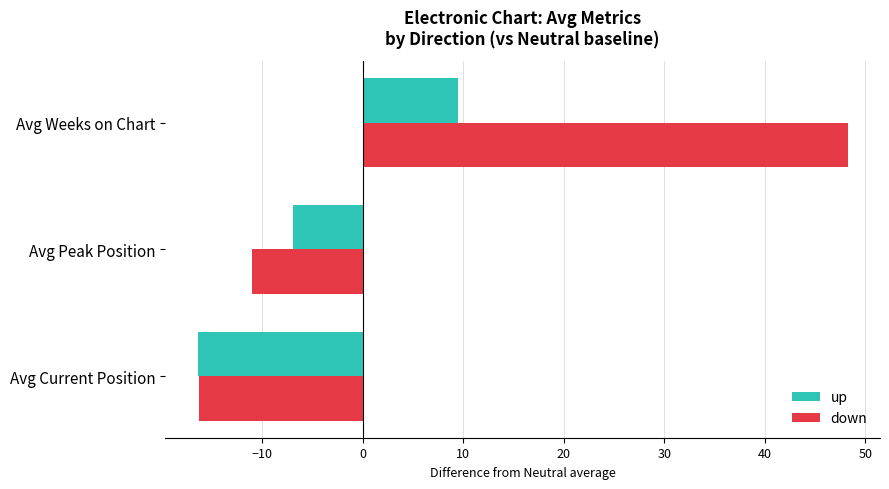

Rank the series by their maximum value, from lowest to highest.

up, down